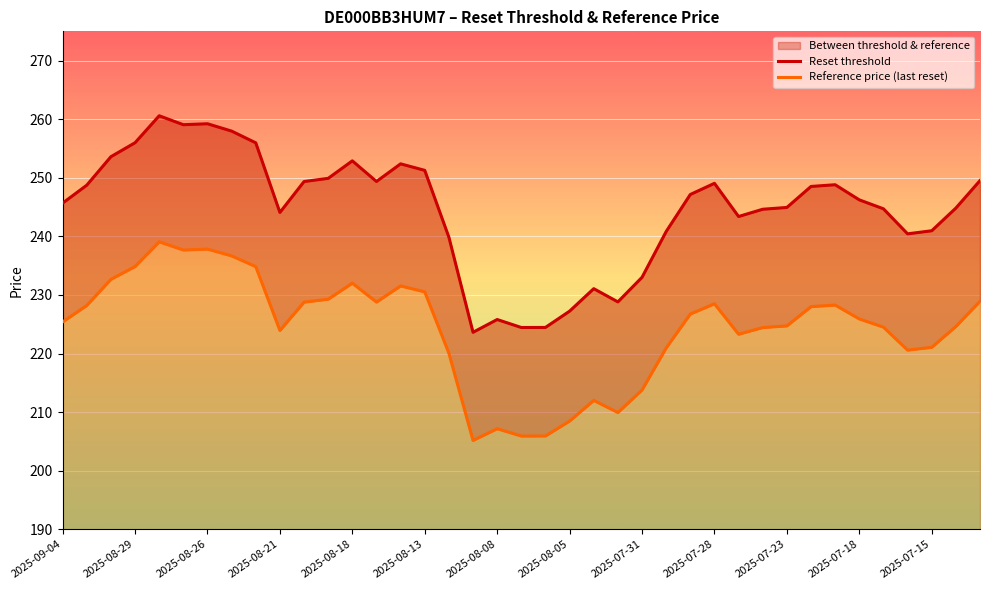

What position from the left is 2025-07-31?

9